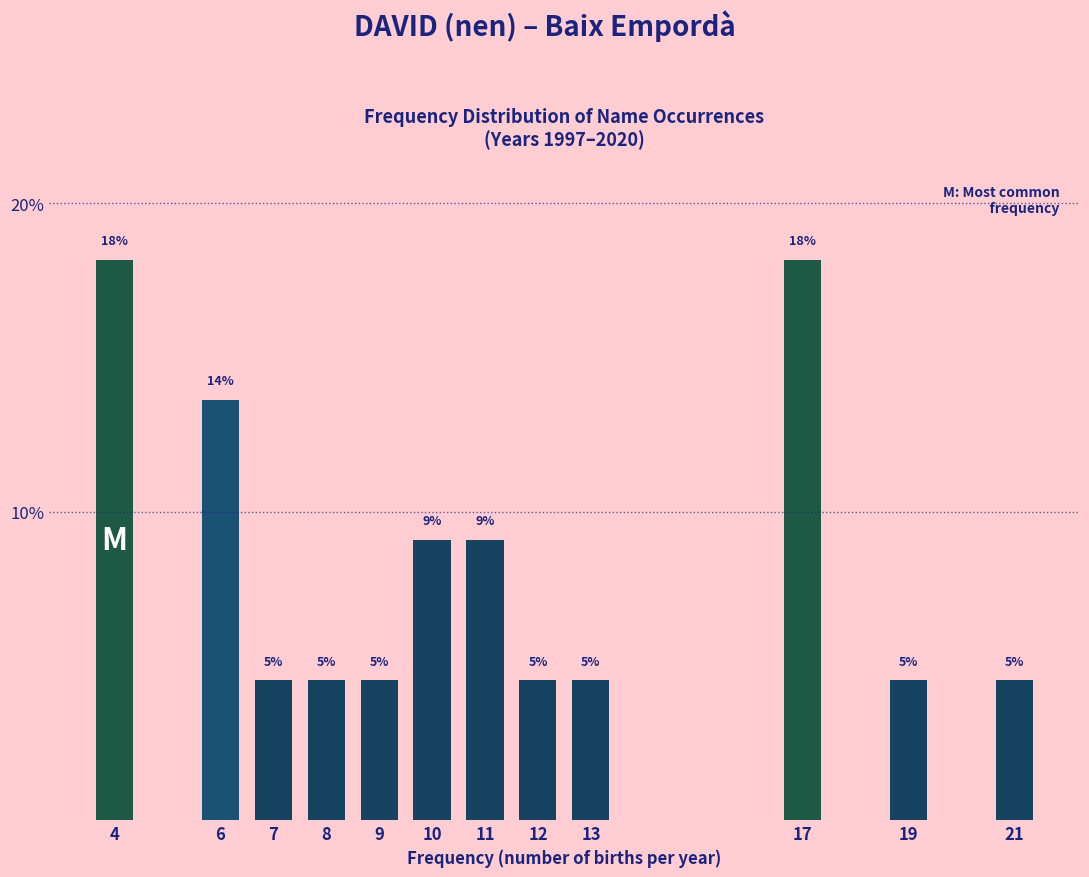

Are the bars horizontal?

No